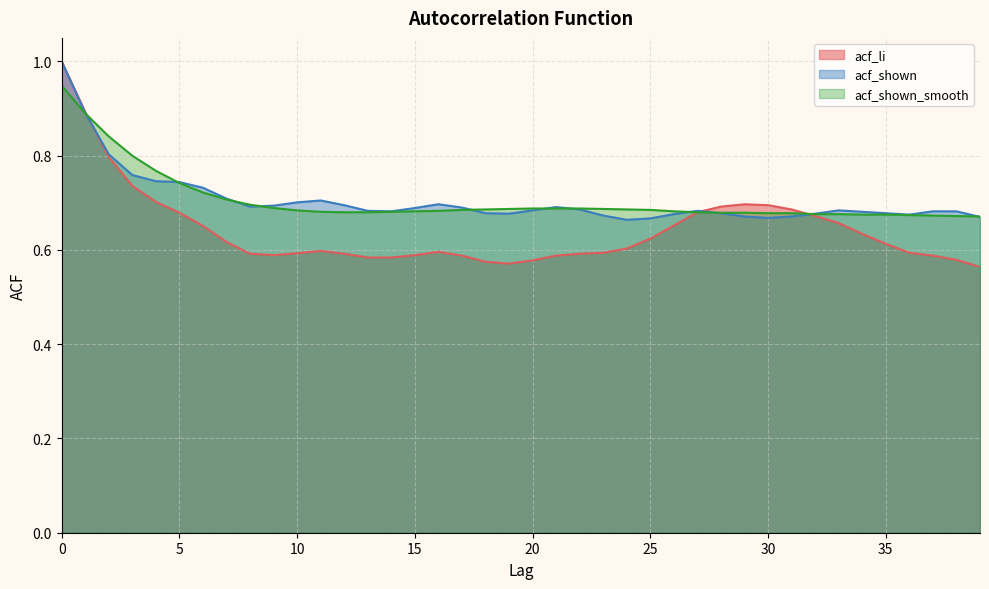

At how many categories does at least one series exceed 0?

40